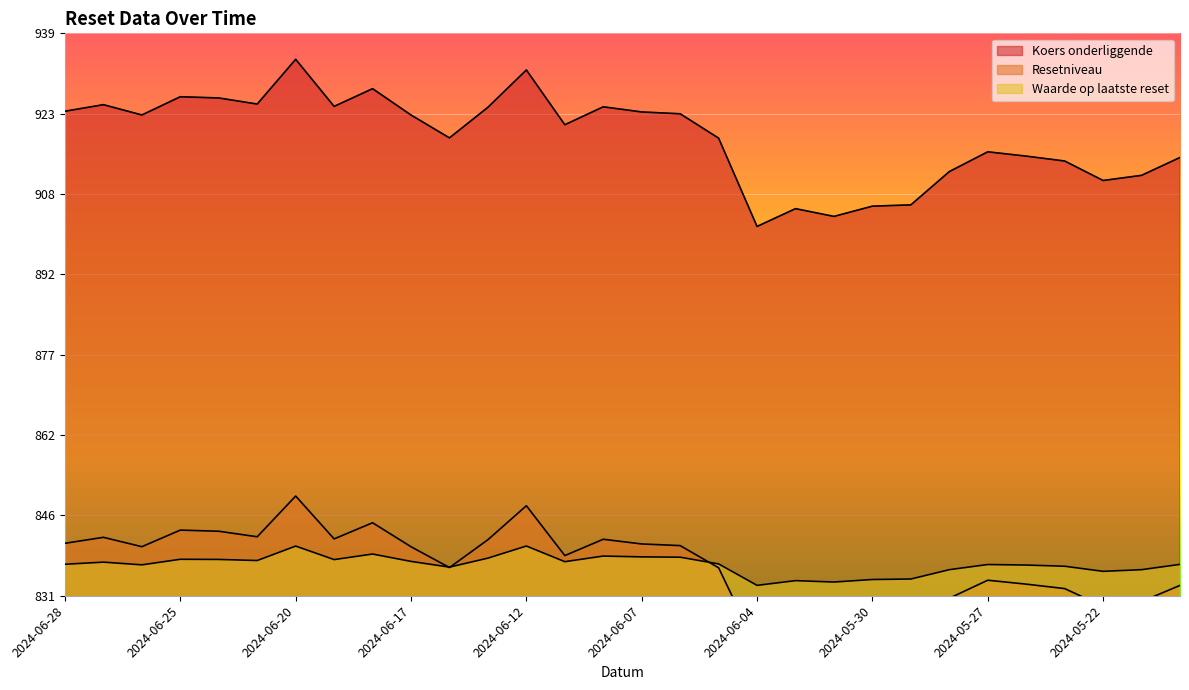

What is the value of the Waarde op laatste reset point at the 28th from the left?

835.3